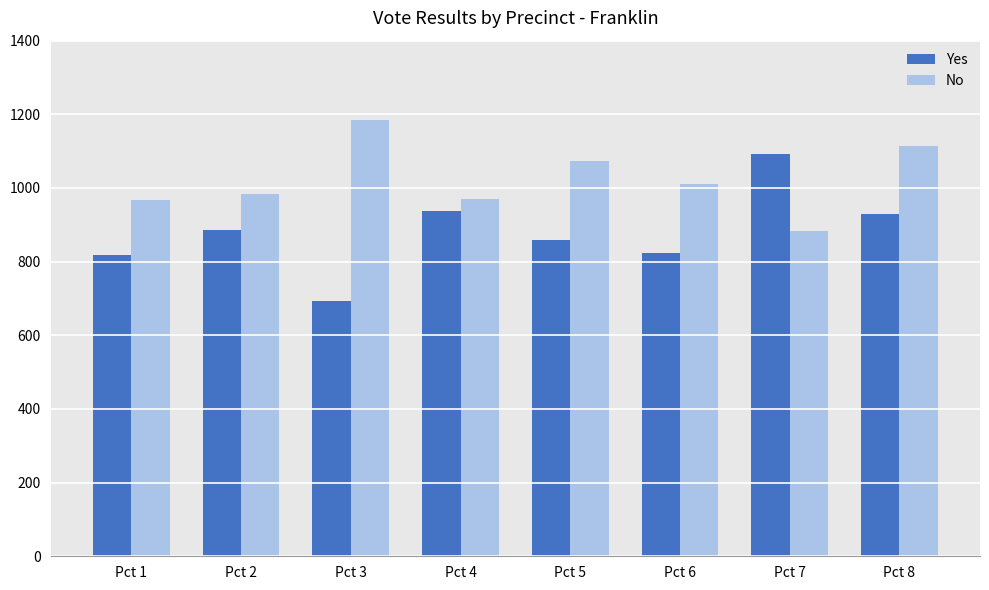

What is the difference between the second highest and second lowest values in the No series?

146